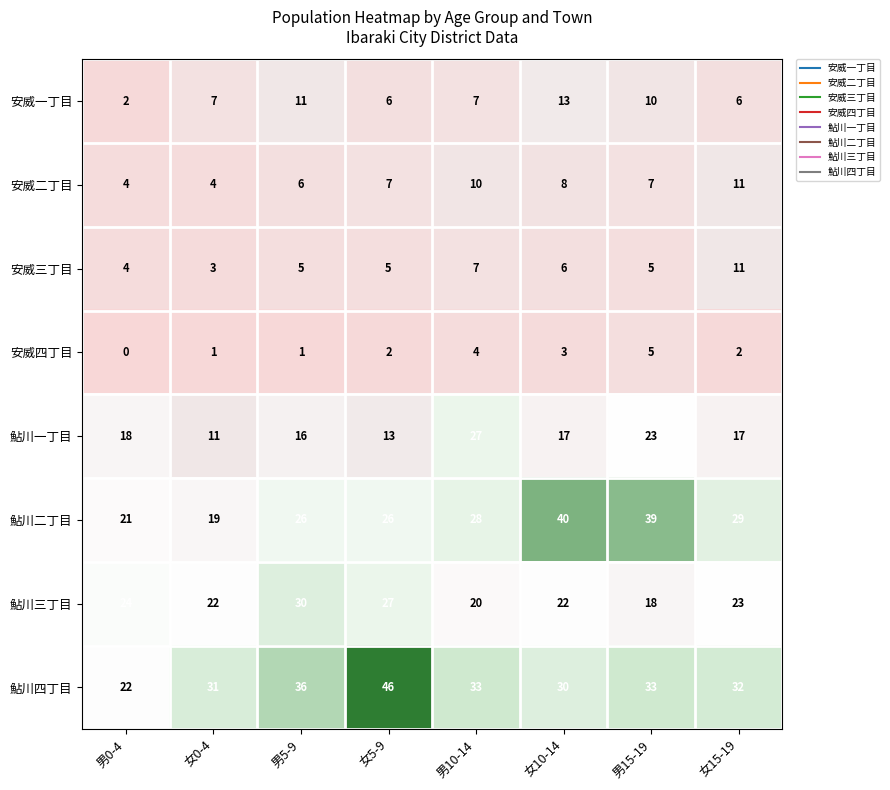

Which series has the largest total across all categories?

鮎川四丁目